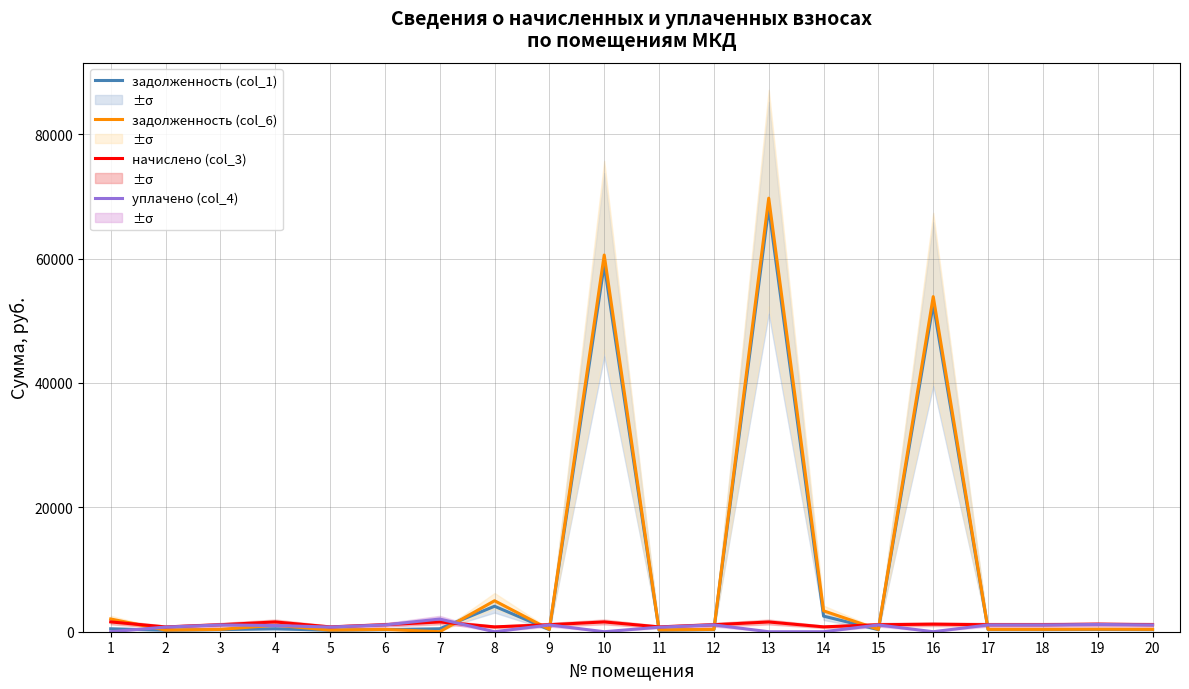

What is the difference between the начислено (col_3) values at 4 and 15?

447.8